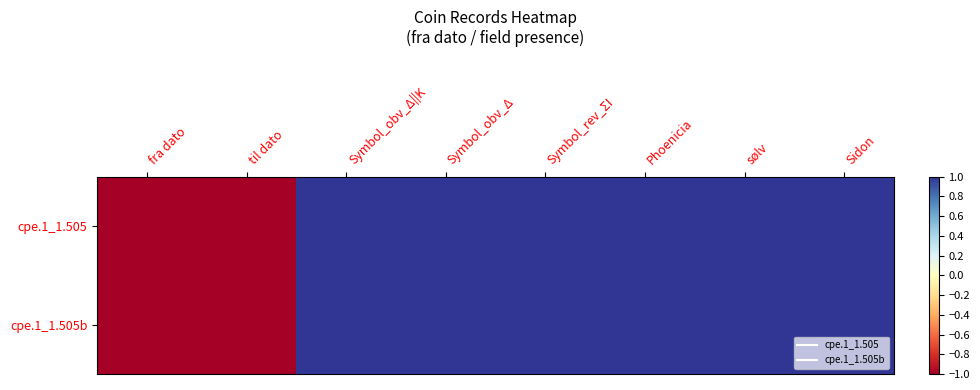

Which series has the largest total across all categories?

cpe.1_1.505